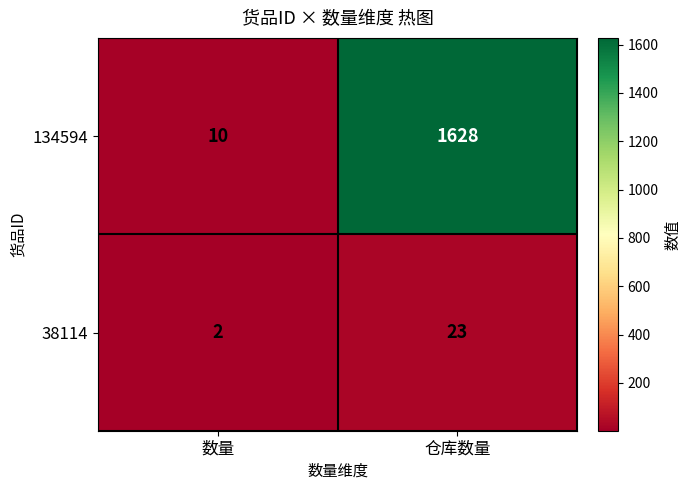

What is the sum of the 38114 values at 数量 and 仓库数量?

25